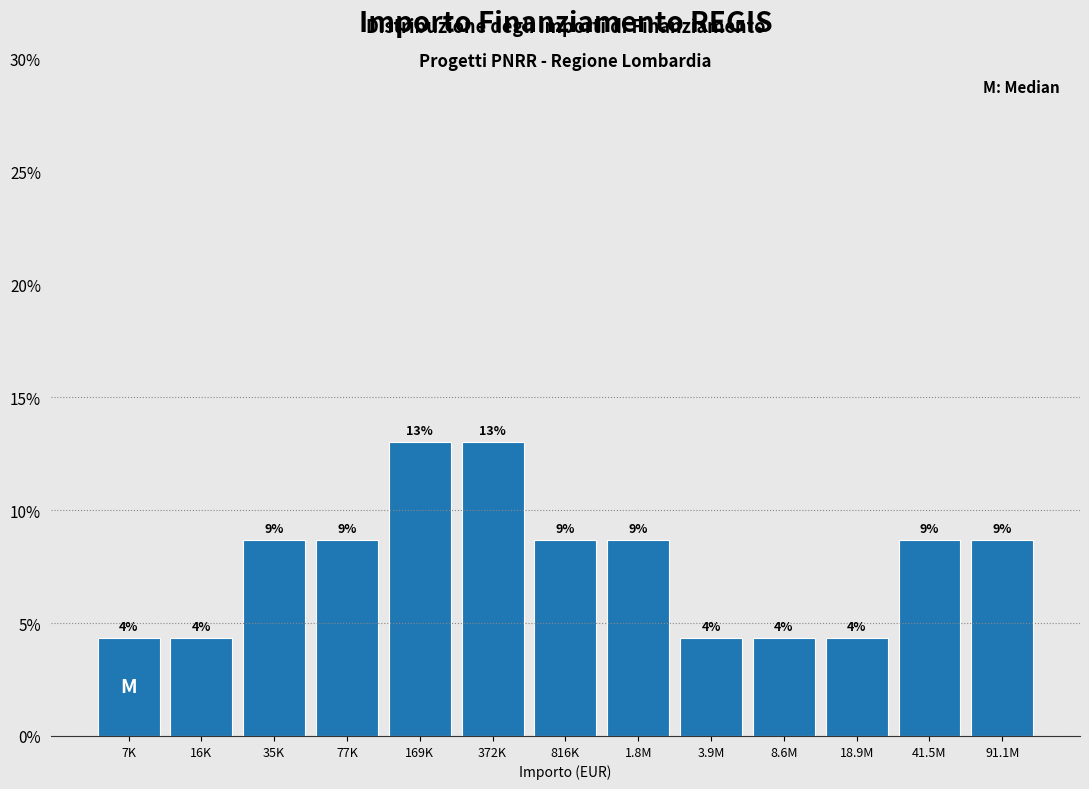

Are the bars horizontal?

No